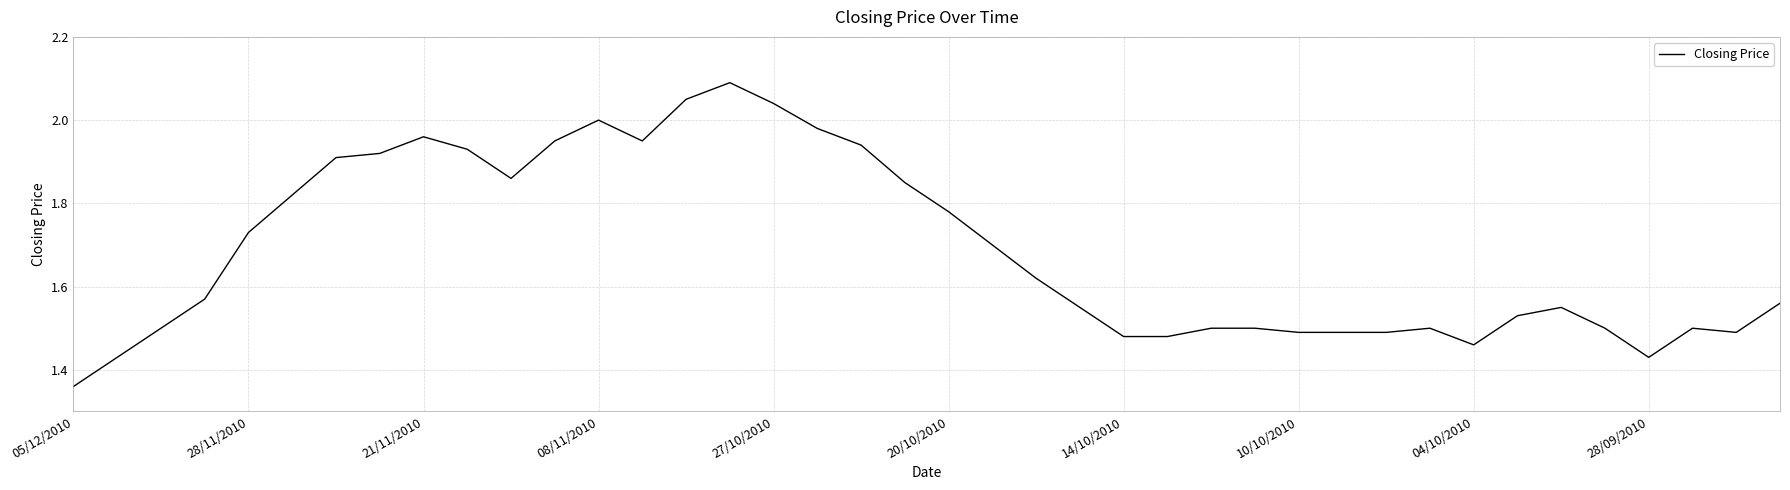

What is the difference between the maximum and minimum values?

0.7